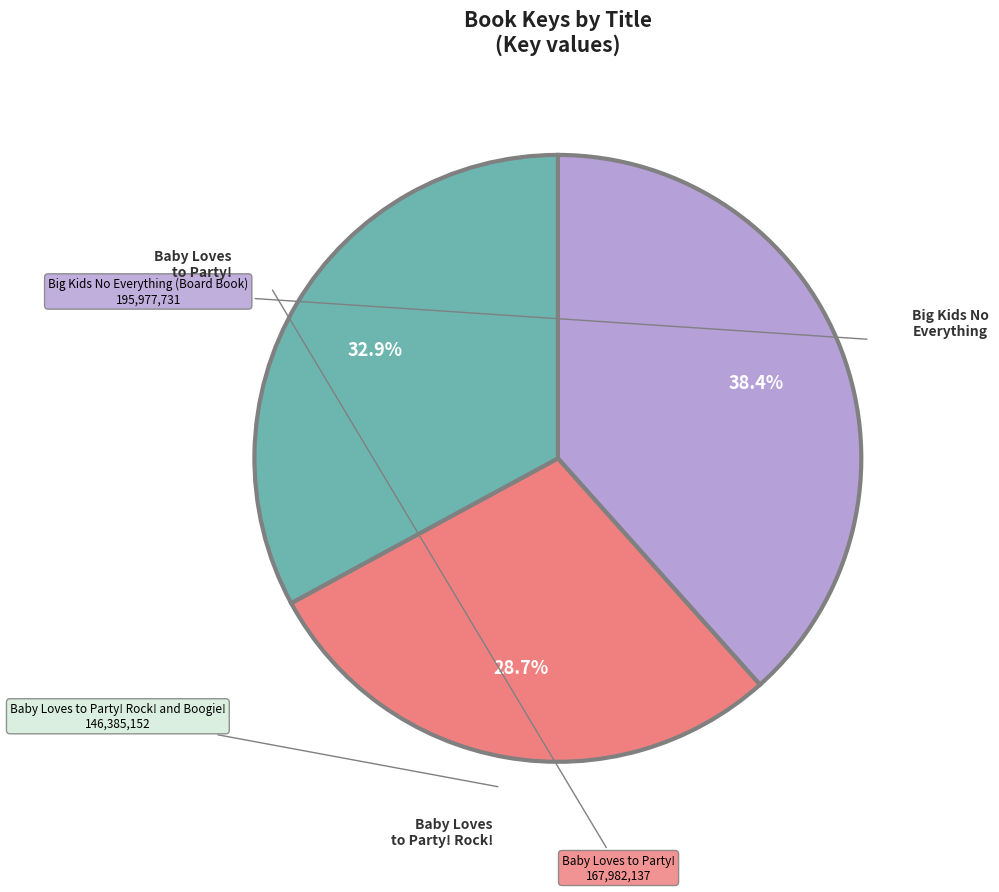

Does any single category account for the majority?

No